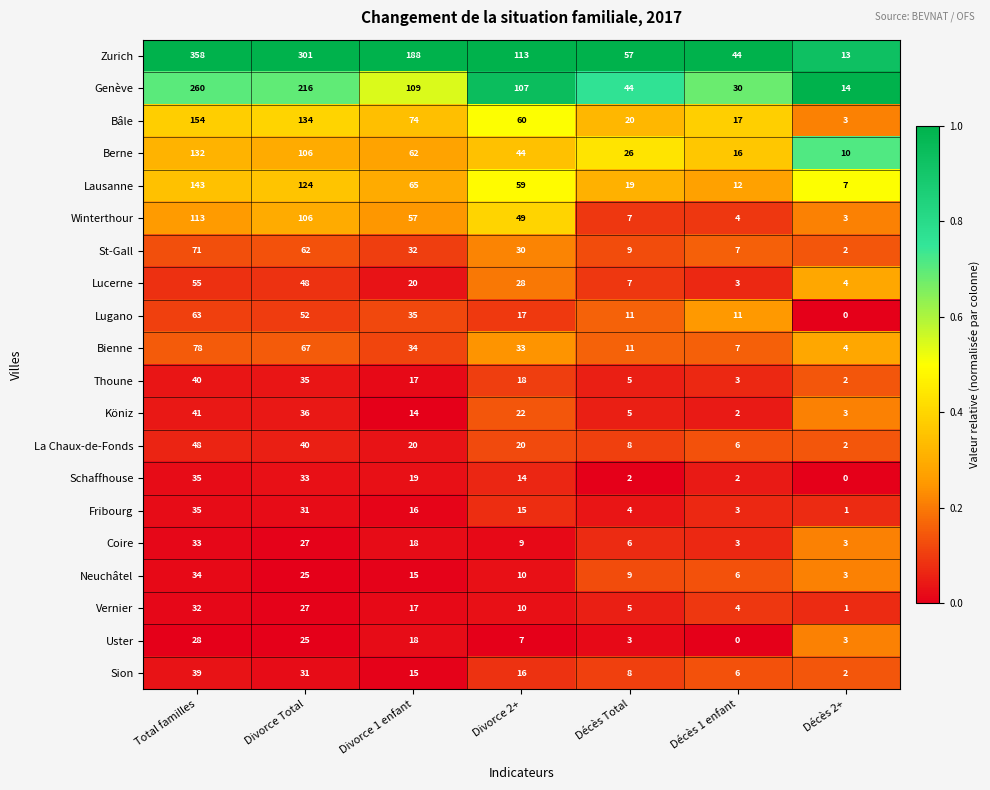

At how many categories does at least one series exceed 64?

4